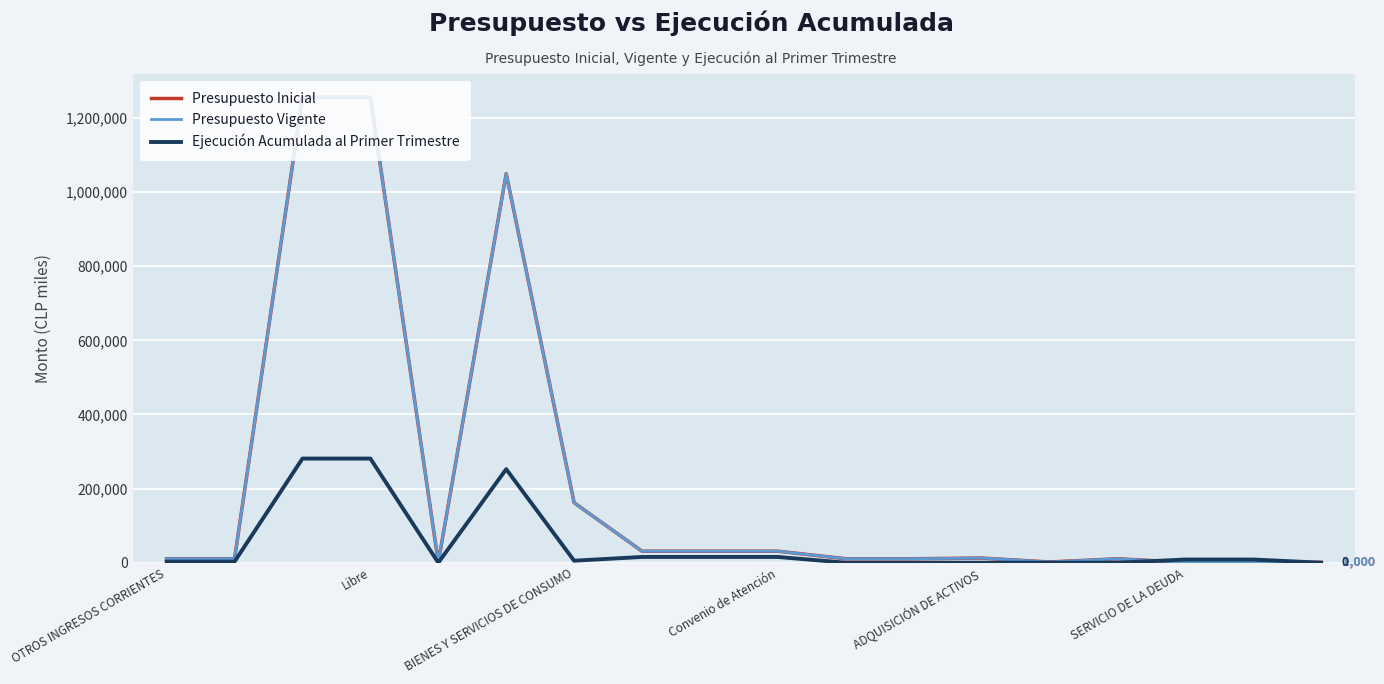

Does the chart have visible grid lines?

Yes